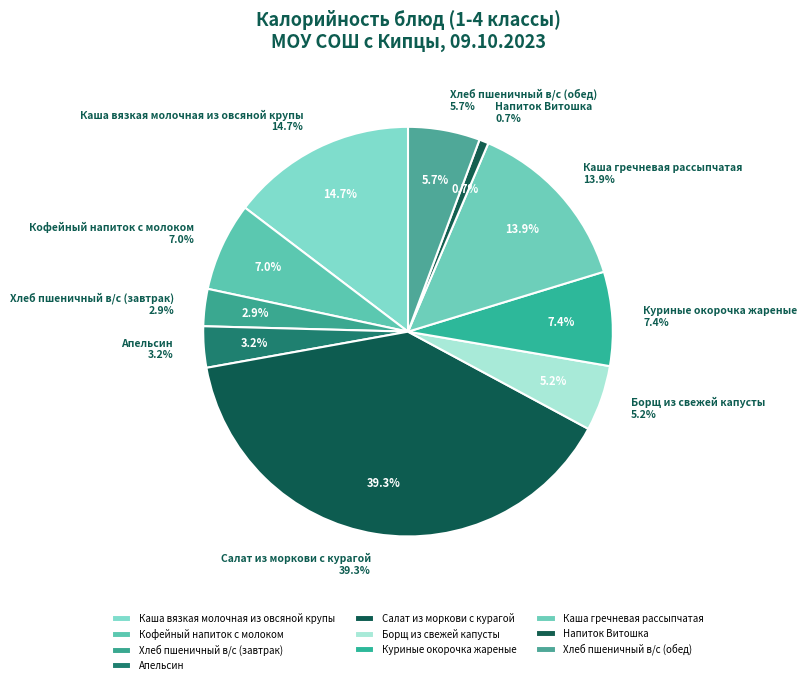

To the nearest percent, what portion does Куриные окорочка жареные represent?

7%